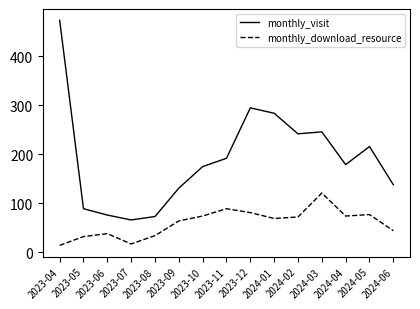

In monthly_download_resource, how many points are higher than both neighbors (excluding endpoints)?

4